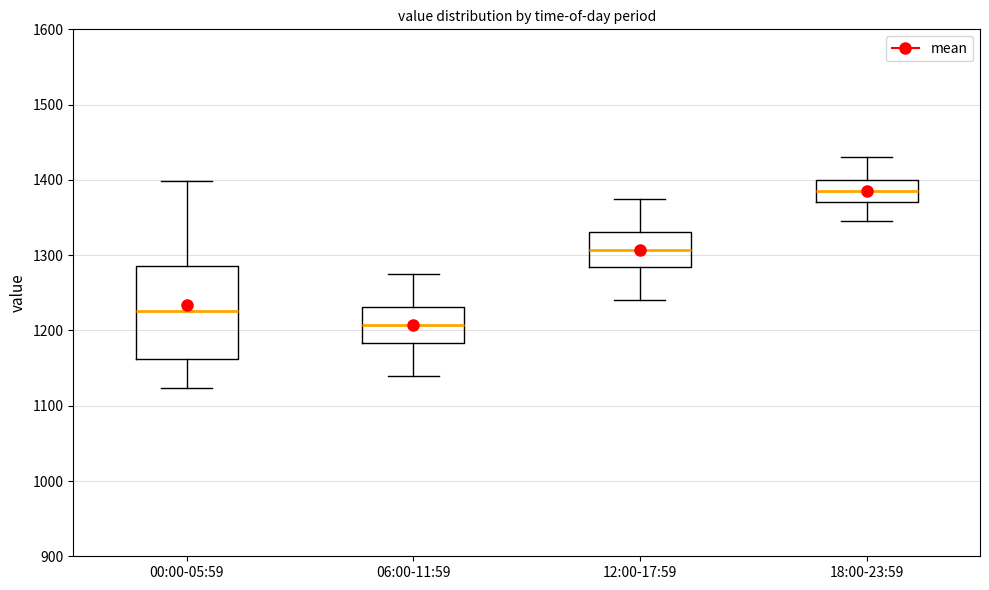

Which box is the tallest, from its lower edge to its upper edge?

00:00-05:59